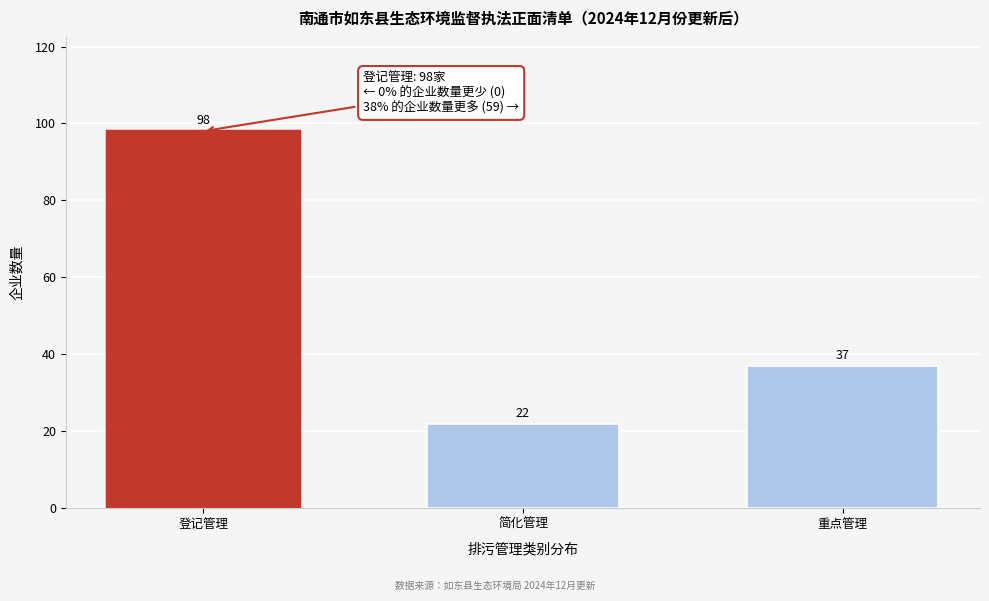

Reading right to left, what are all the values shown in this chart?

重点管理=37	简化管理=22	登记管理=98